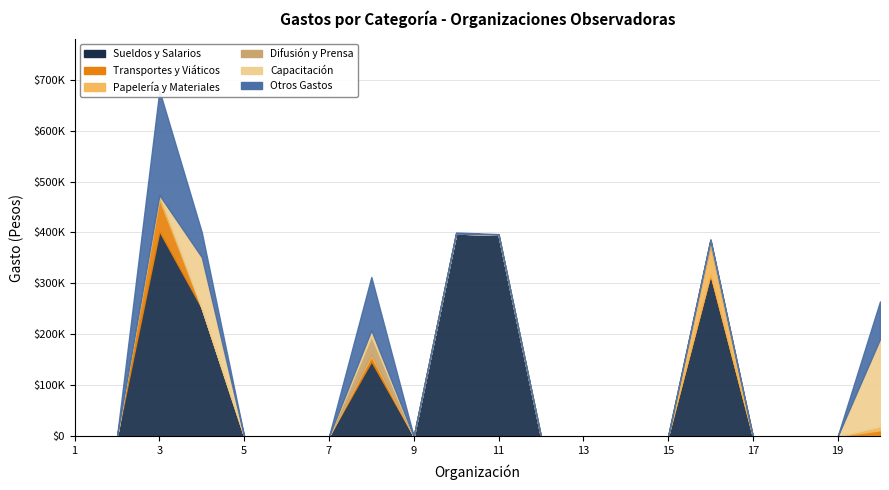

True or false: TRANSPORTES Y VIATICOS and OTROS GASTOS cross at least once.

False